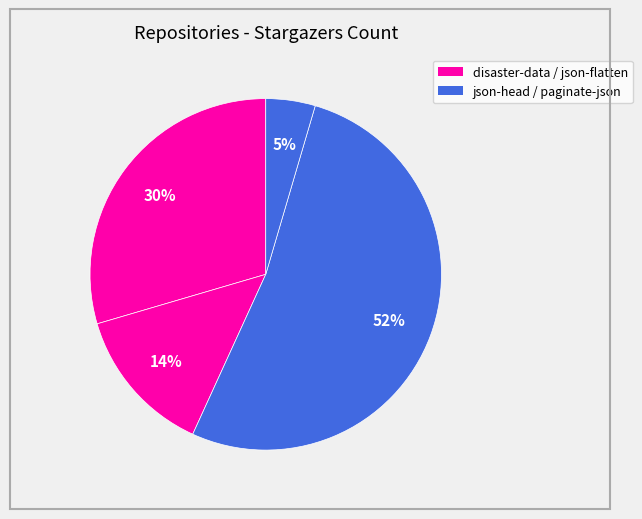

Which slice is the smallest?

paginate-json